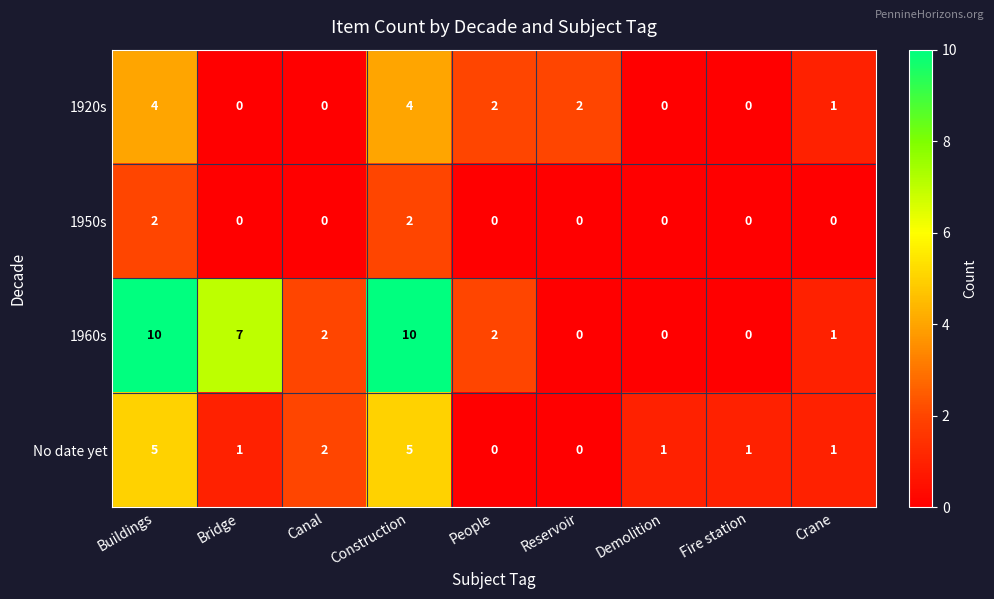

What is the highest value of the 1960s series?

10